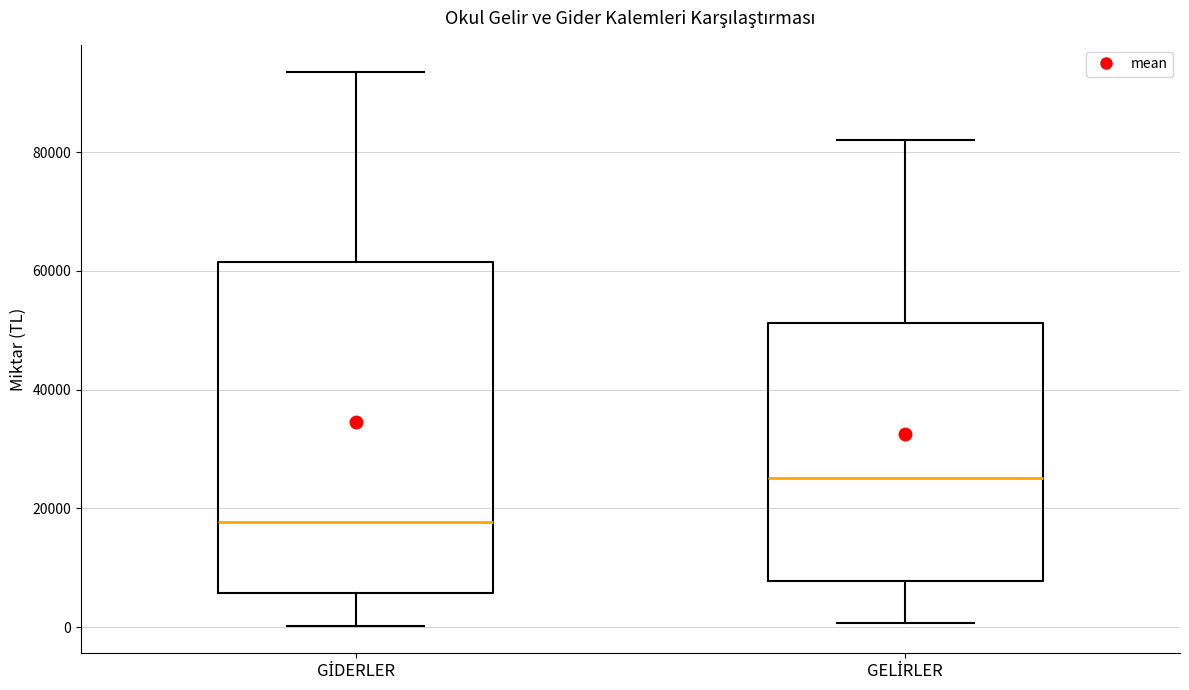

Reading left to right, read every box against the y-axis: the position of its median line, the range the box covers, and the ends of its whiskers. The values are not printed on the chart, so give them approximately, as read against the axis.

GİDERLER: median 18000, box 6000 to 62000, whiskers 0 to 94000
GELİRLER: median 26000, box 8000 to 52000, whiskers 0 to 82000